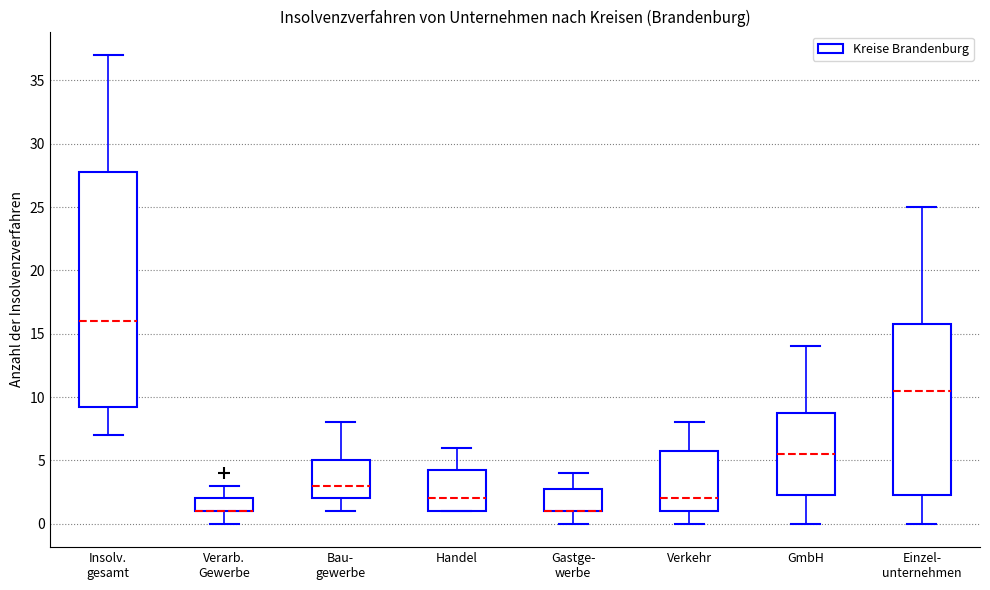

Comparing the boxes themselves (not the whiskers), which one is the tallest?

Insolv. gesamt